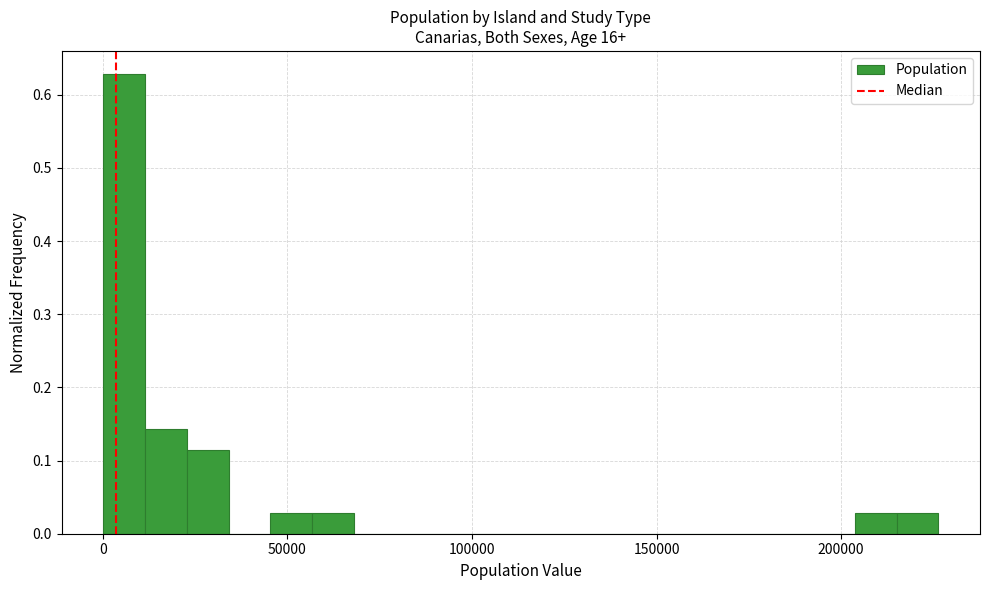

Read against the x-axis, roughly where is the centre of the tallest bar?

5000